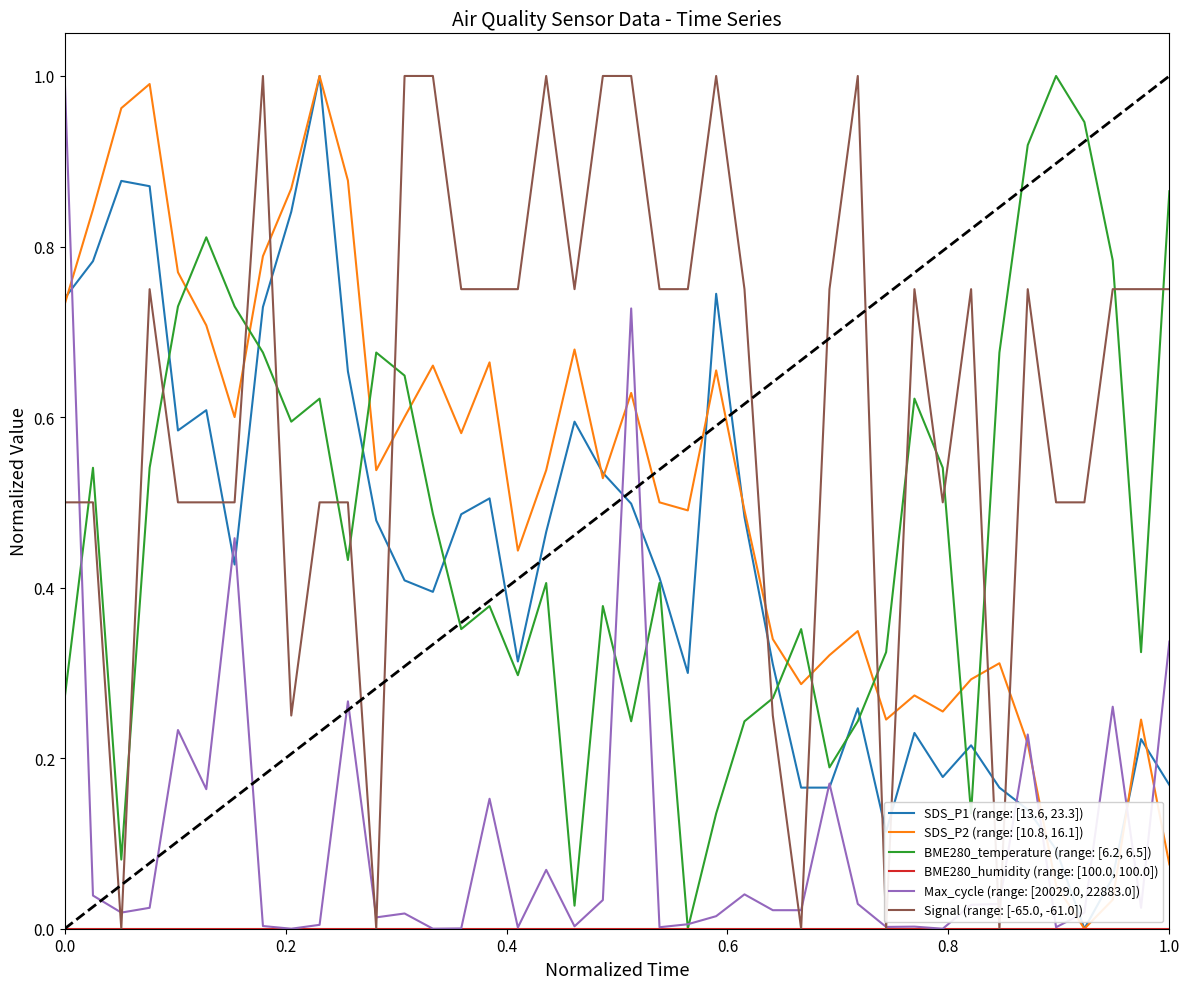

Which series has the largest total across all categories?

Signal (range: [-65.0, -61.0])